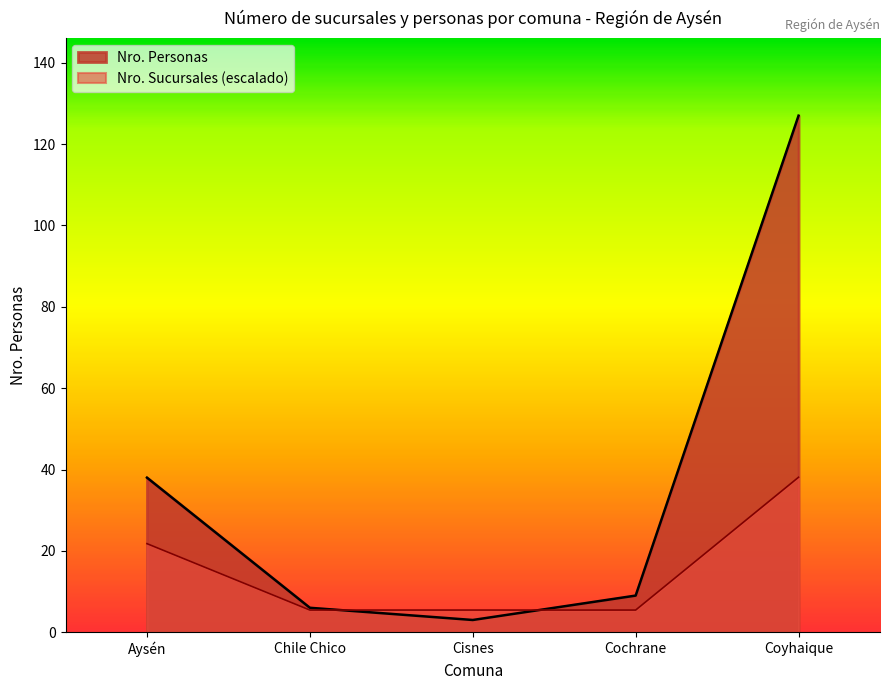

What is the label of the 4th point from the right?

Chile Chico